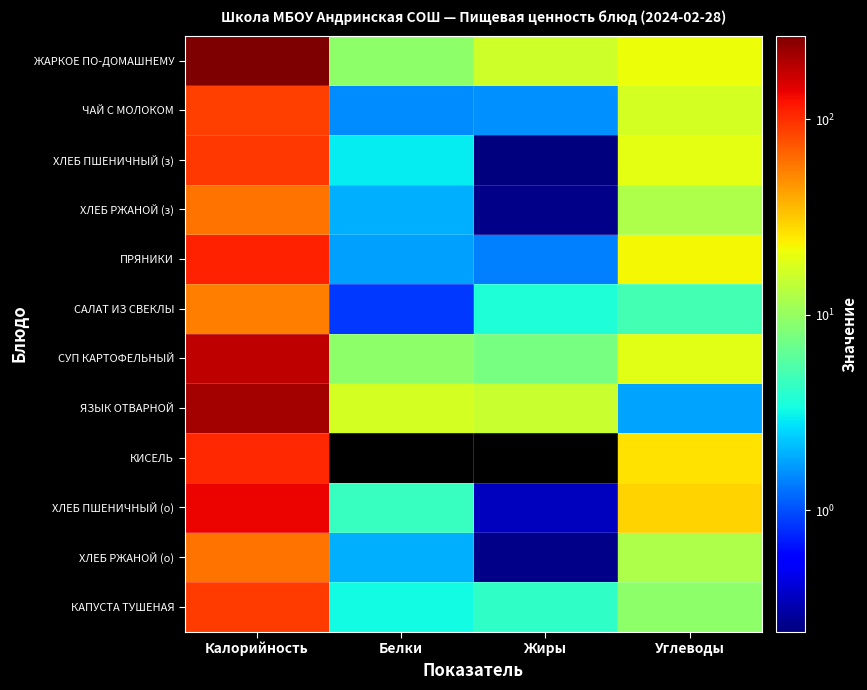

Reading left to right, transcribe all the data shown in this chart.

ЖАРКОЕ ПО-ДОМАШНЕМУ: Калорийность=267.4	Белки=9.3	Жиры=16.1	Углеводы=21.2
ЧАЙ С МОЛОКОМ: Калорийность=88.3	Белки=1.5	Жиры=1.6	Углеводы=17.0
ХЛЕБ ПШЕНИЧНЫЙ (з): Калорийность=91.9	Белки=3.0	Жиры=0.2	Углеводы=19.5
ХЛЕБ РЖАНОЙ (з): Калорийность=59.4	Белки=1.9	Жиры=0.3	Углеводы=12.3
ПРЯНИКИ: Калорийность=109.8	Белки=1.8	Жиры=1.4	Углеводы=22.5
САЛАТ ИЗ СВЕКЛЫ: Калорийность=56.1	Белки=0.8	Жиры=3.6	Углеводы=5.0
СУП КАРТОФЕЛЬНЫЙ: Калорийность=181.8	Белки=9.4	Жиры=7.7	Углеводы=18.7
ЯЗЫК ОТВАРНОЙ: Калорийность=213.0	Белки=16.9	Жиры=15.3	Углеводы=1.8
КИСЕЛЬ: Калорийность=105.1	Белки=0.0	Жиры=0.0	Углеводы=26.3
ХЛЕБ ПШЕНИЧНЫЙ (о): Калорийность=137.8	Белки=4.4	Жиры=0.4	Углеводы=29.2
ХЛЕБ РЖАНОЙ (о): Калорийность=59.4	Белки=1.9	Жиры=0.3	Углеводы=12.3
КАПУСТА ТУШЕНАЯ: Калорийность=90.0	Белки=3.3	Жиры=4.2	Углеводы=9.2